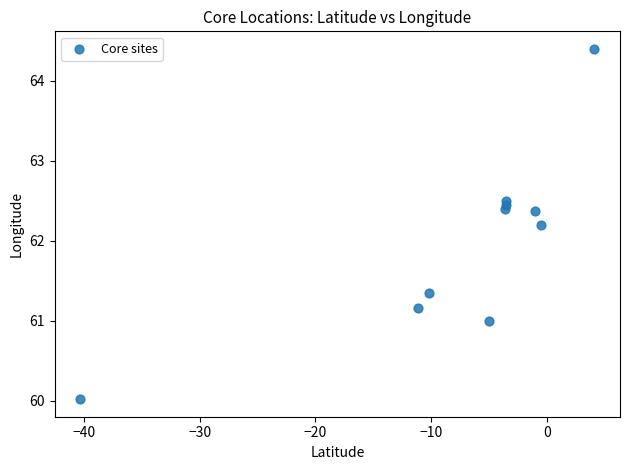

What Y value in the scatter plot is closest to 62?

62.2